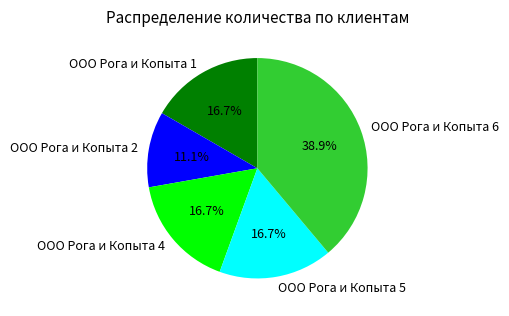

Does any single category account for the majority?

No